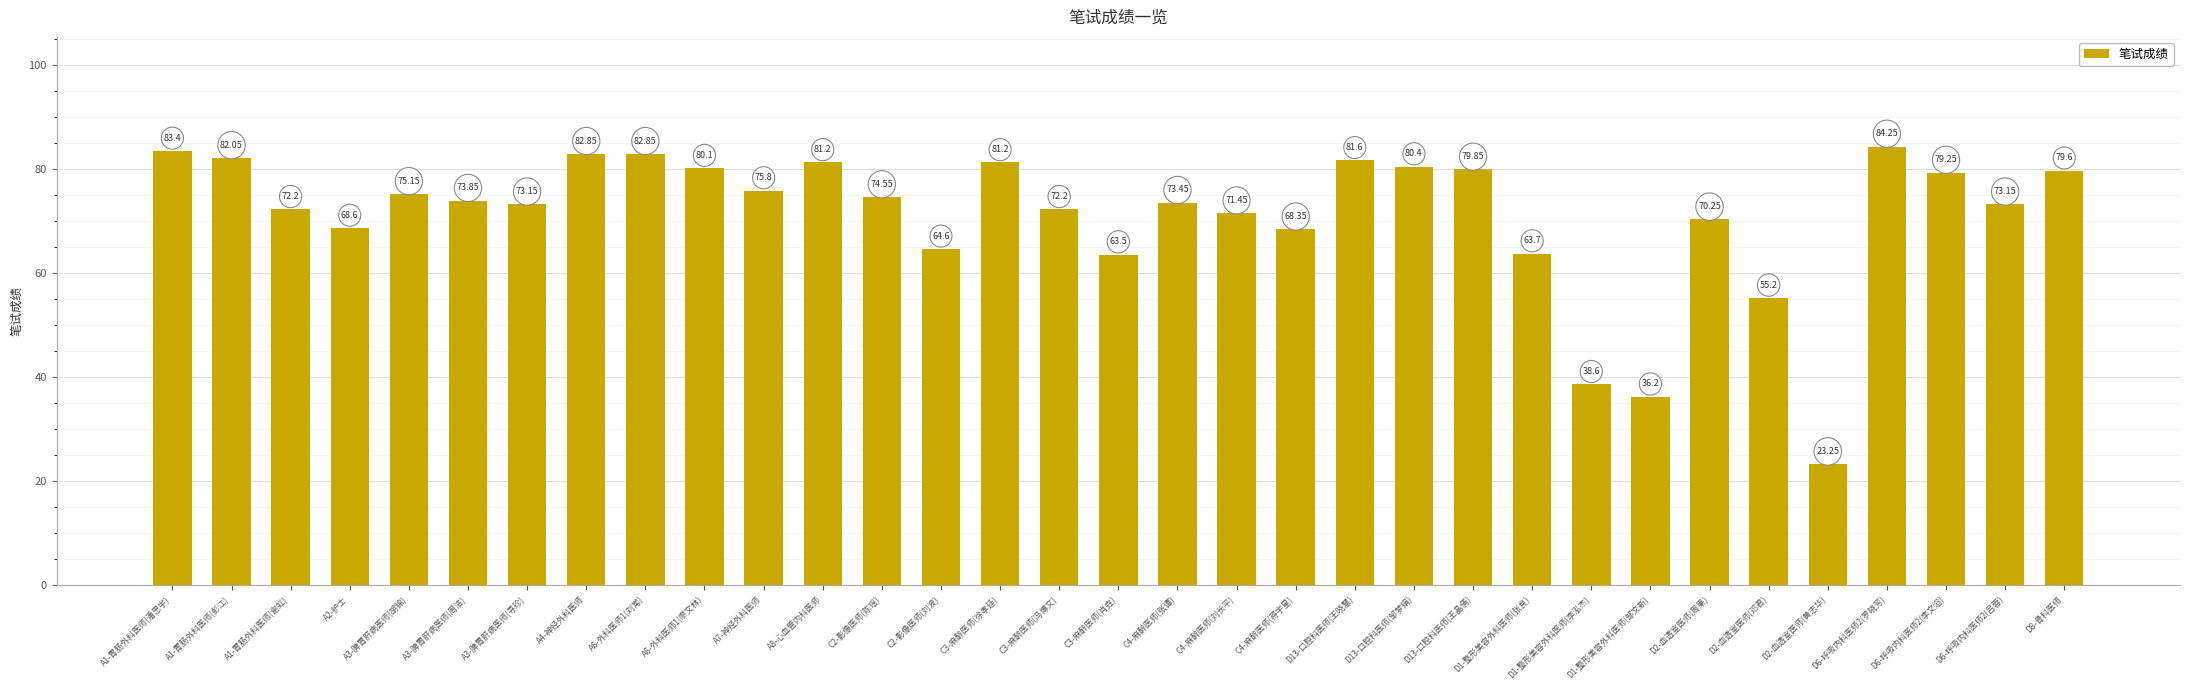

What is the average value?

71.1